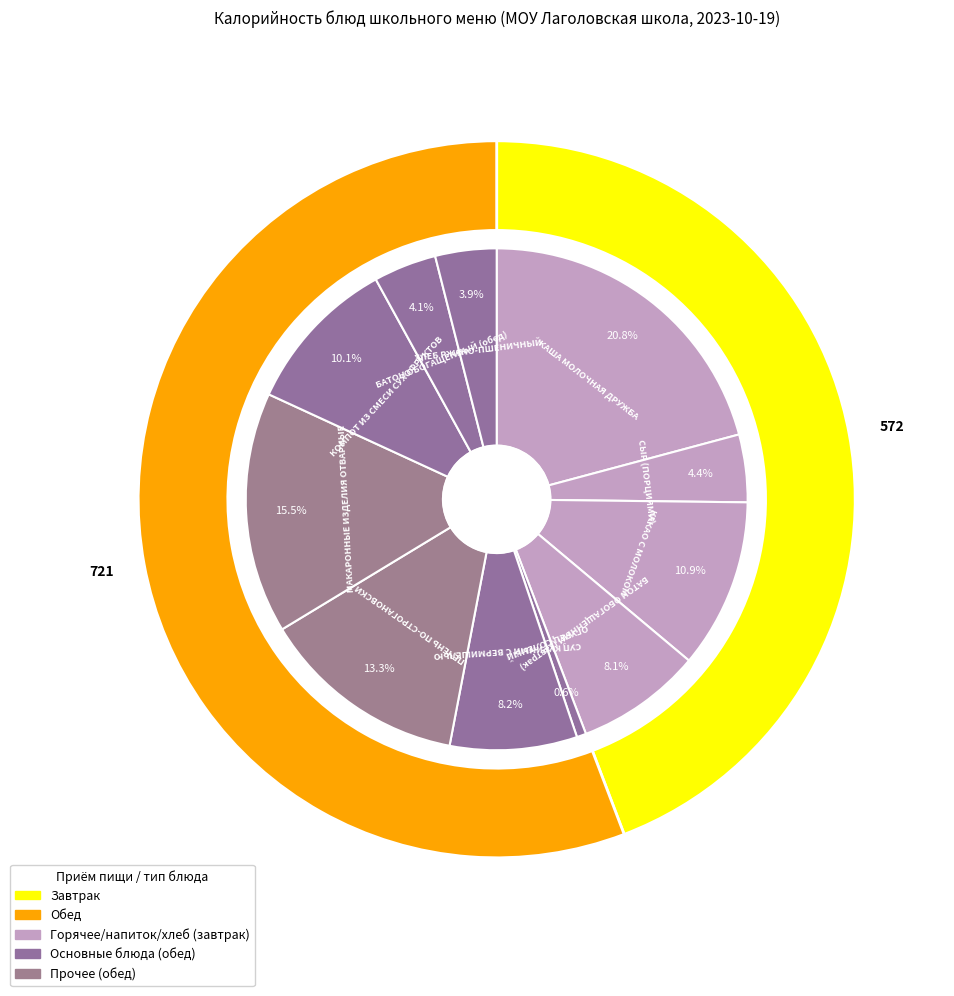

How many slices are in this pie chart?

11